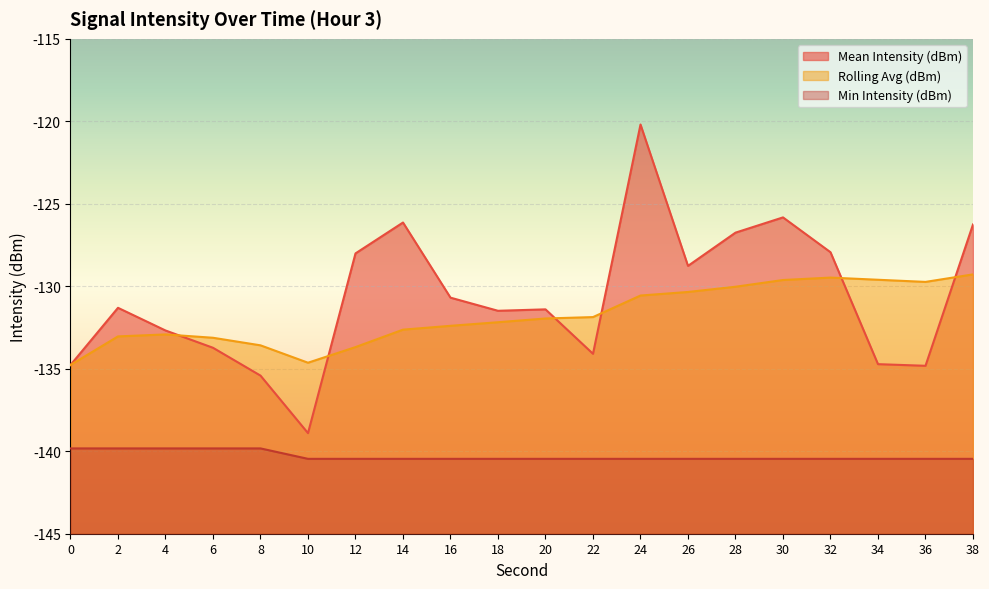

True or false: Mean Intensity (dBm) and Rolling Avg (dBm) cross at least once.

True